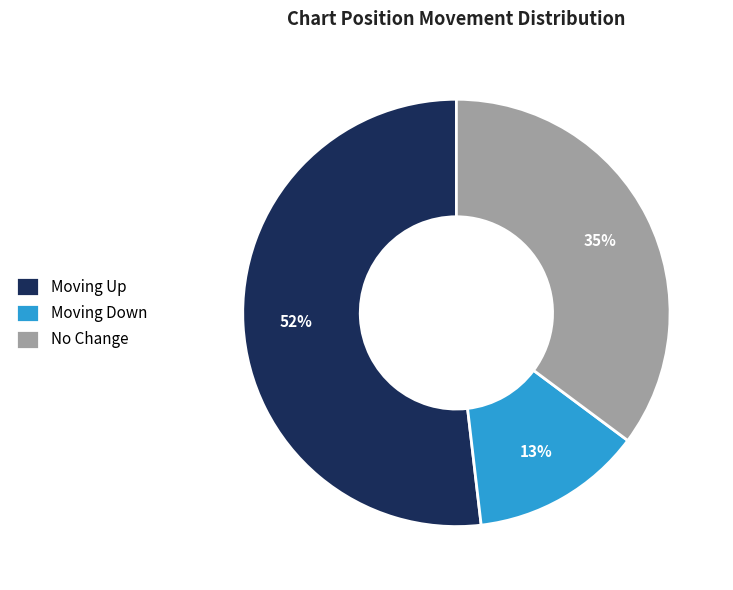

Do Moving Down and Moving Up together represent more than half of the pie?

Yes